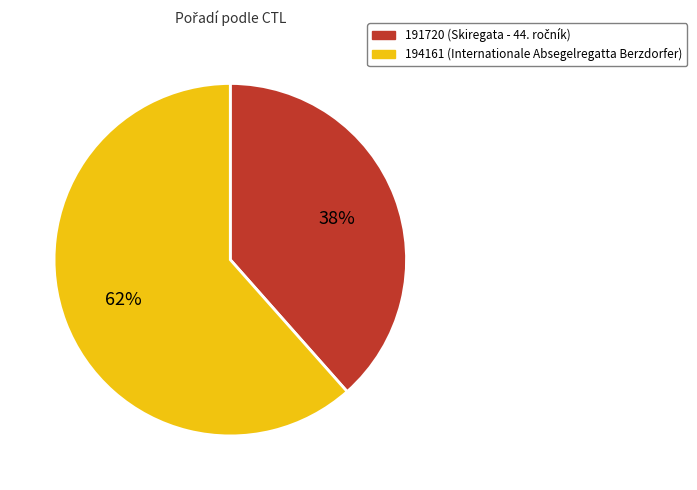

What is the ratio of the value at 191720 to the value at 194161?

0.6